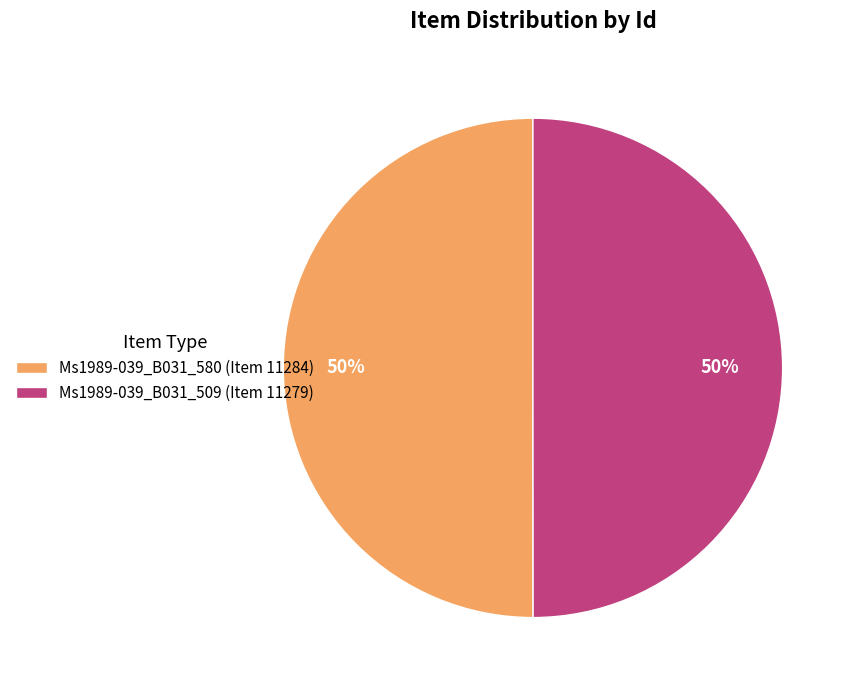

To the nearest percent, what percentage of the pie is Ms1989-039_B031_580 (Item 11284)?

50%